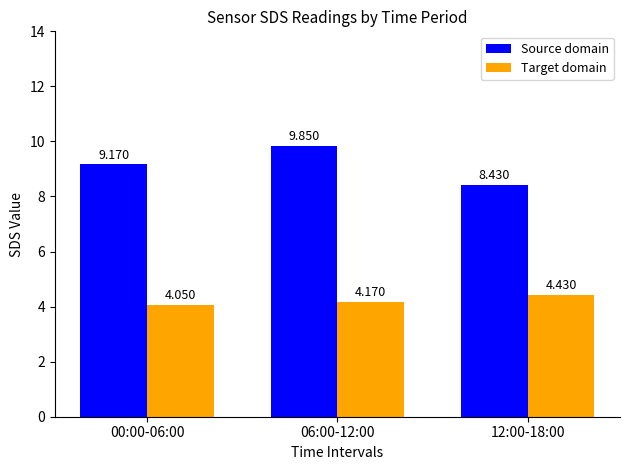

Read the Source domain value at 00:00-06:00.

9.2